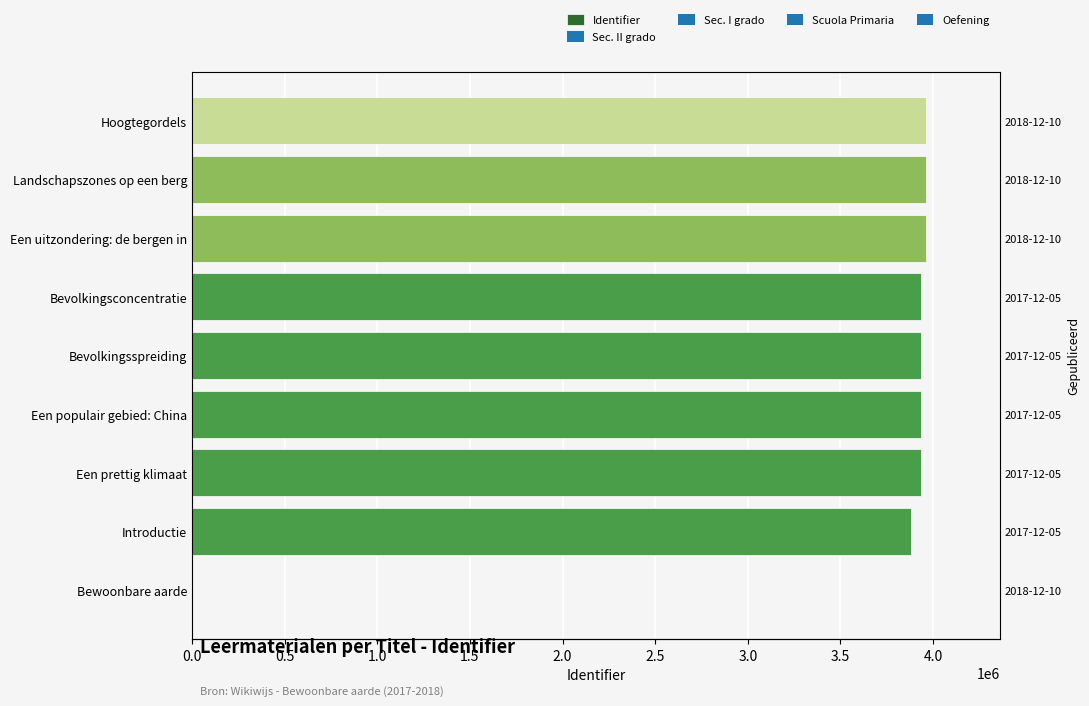

How many data points are above 3935592?

4